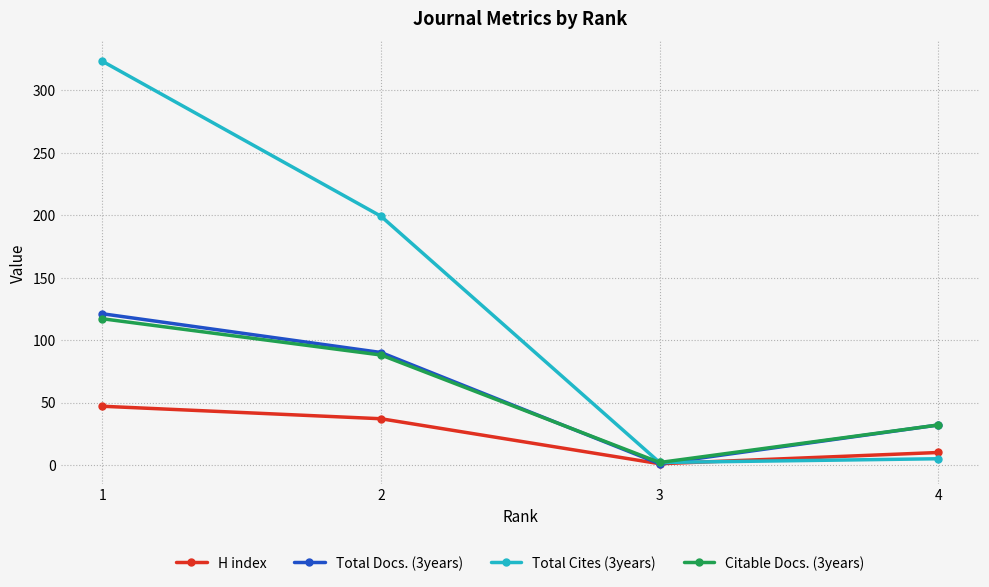

Rank the categories by H index value from lowest to highest.

3, 4, 2, 1